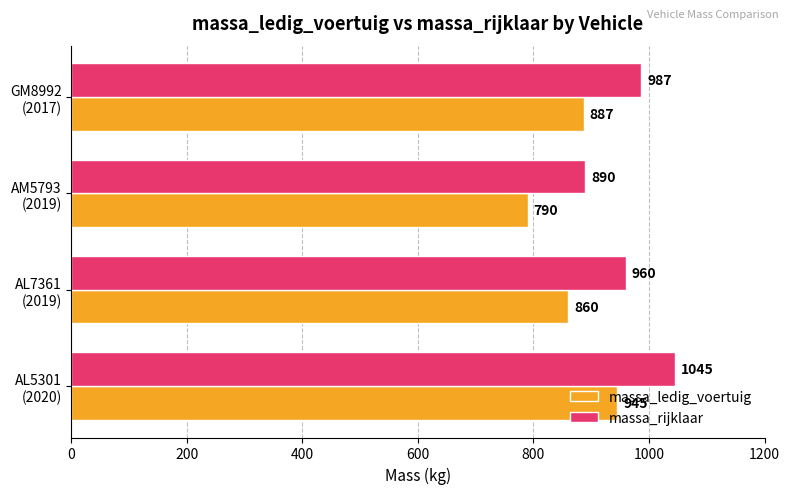

What is the difference between the second highest and second lowest values in the massa_rijklaar series?

27